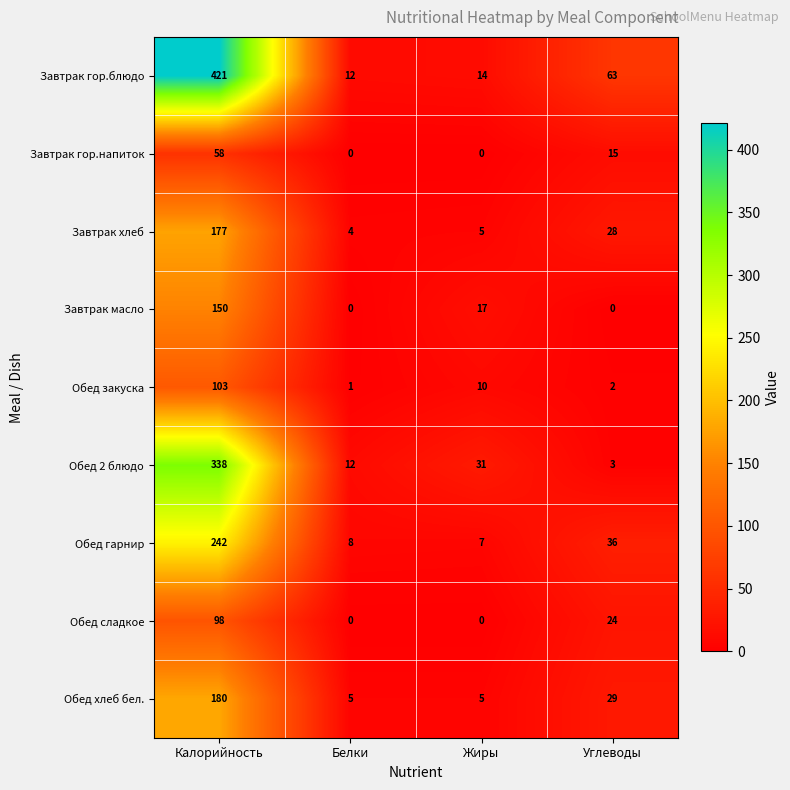

Which series has the widest spread of values?

Завтрак гор.блюдо